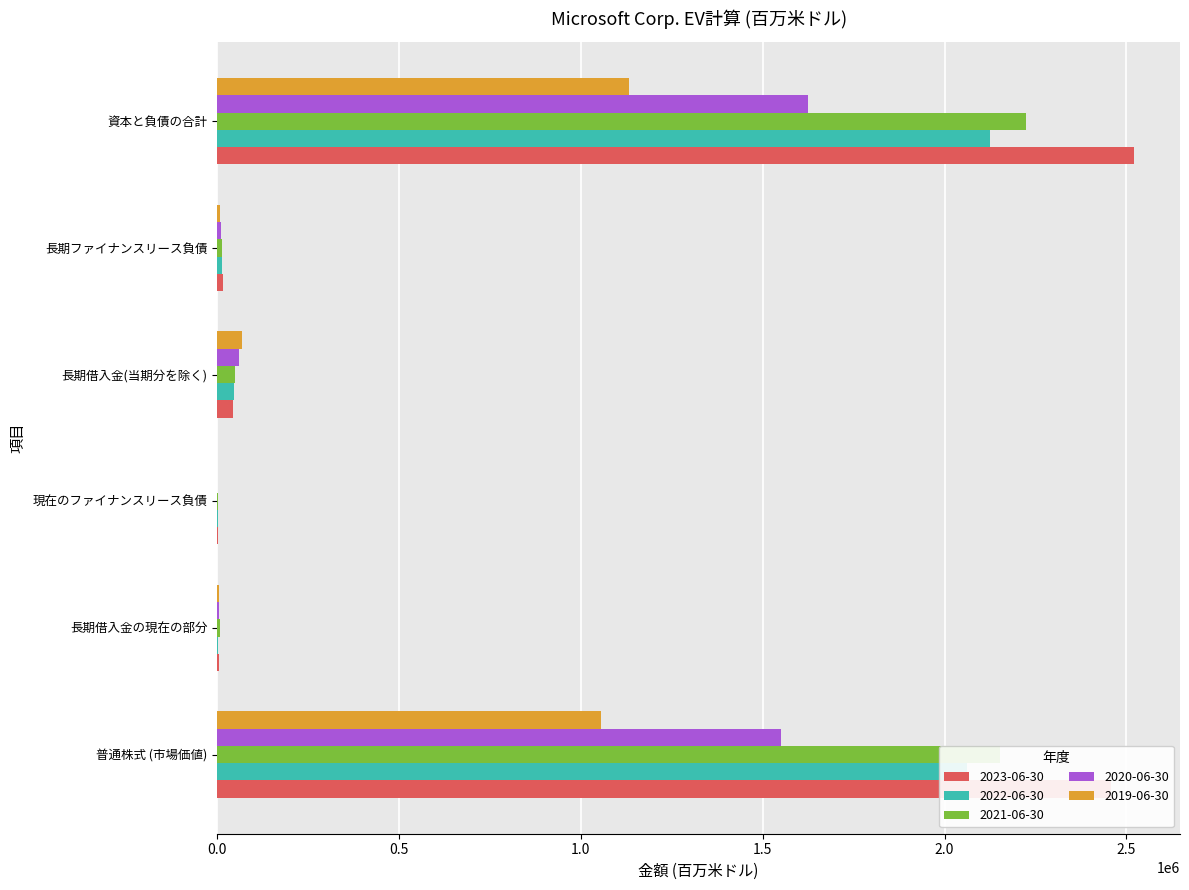

How many series are shown in this chart?

5